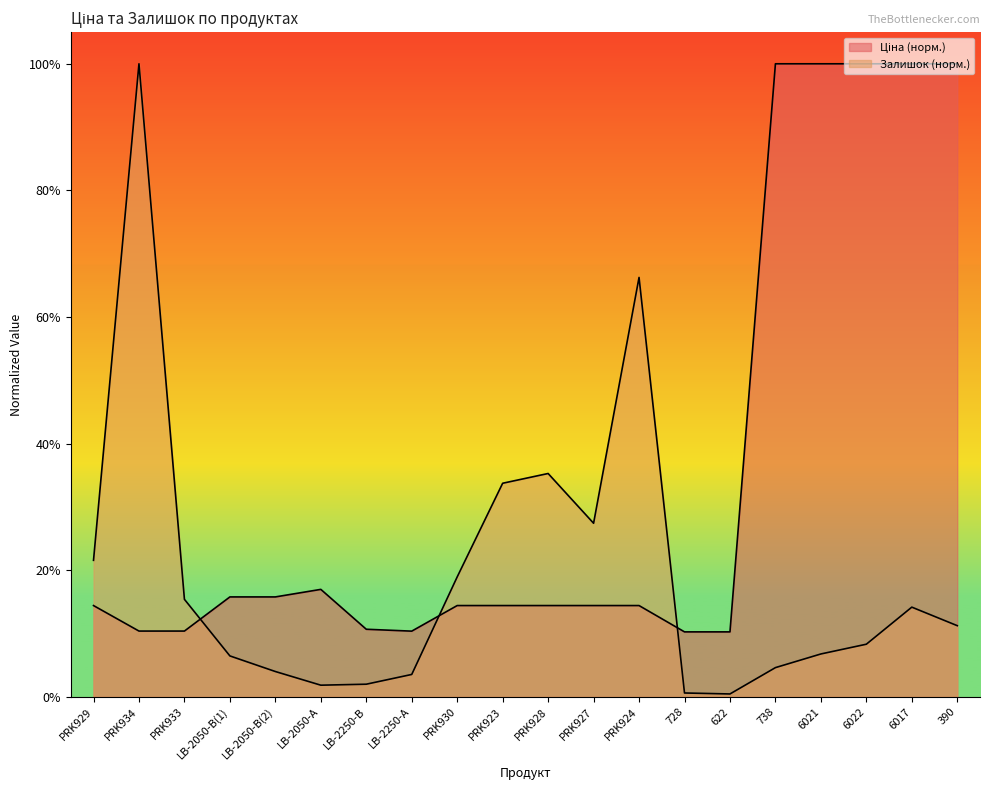

After their last crossing, which series has the higher values: Ціна or Залишок?

Ціна